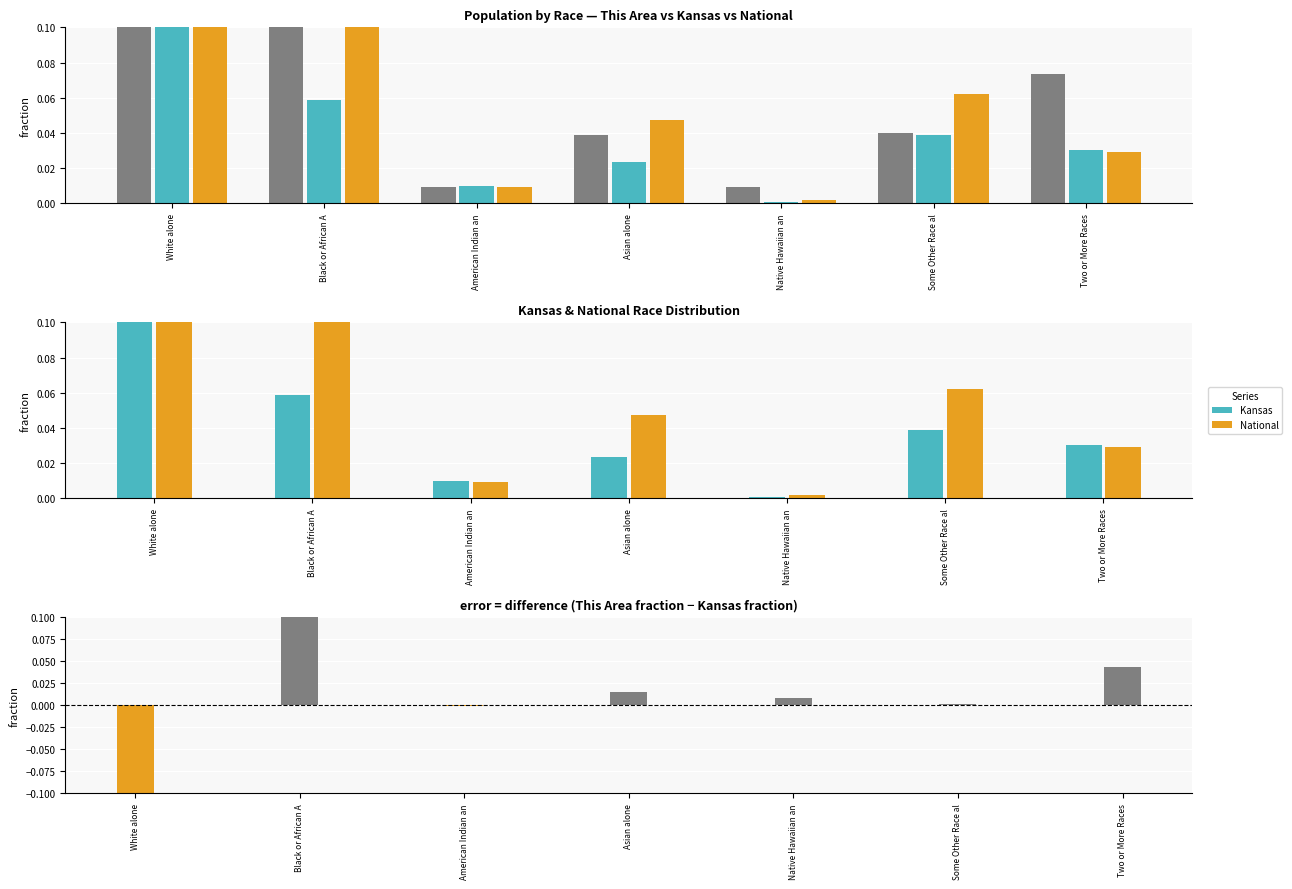

Which series has the largest range (max minus min)?

Kansas